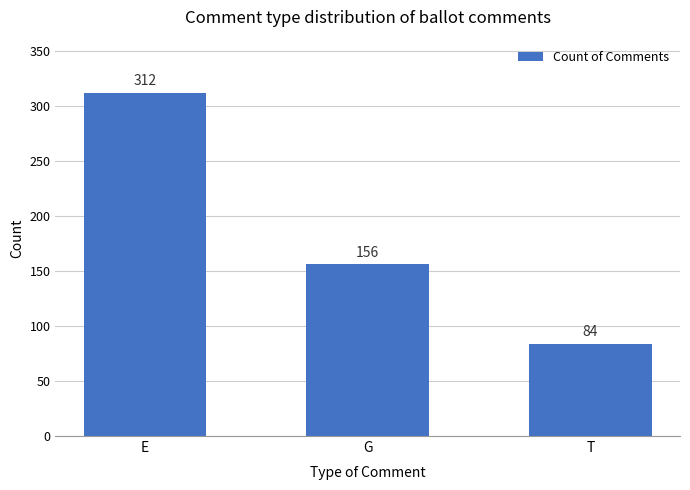

How many values are below 156?

1